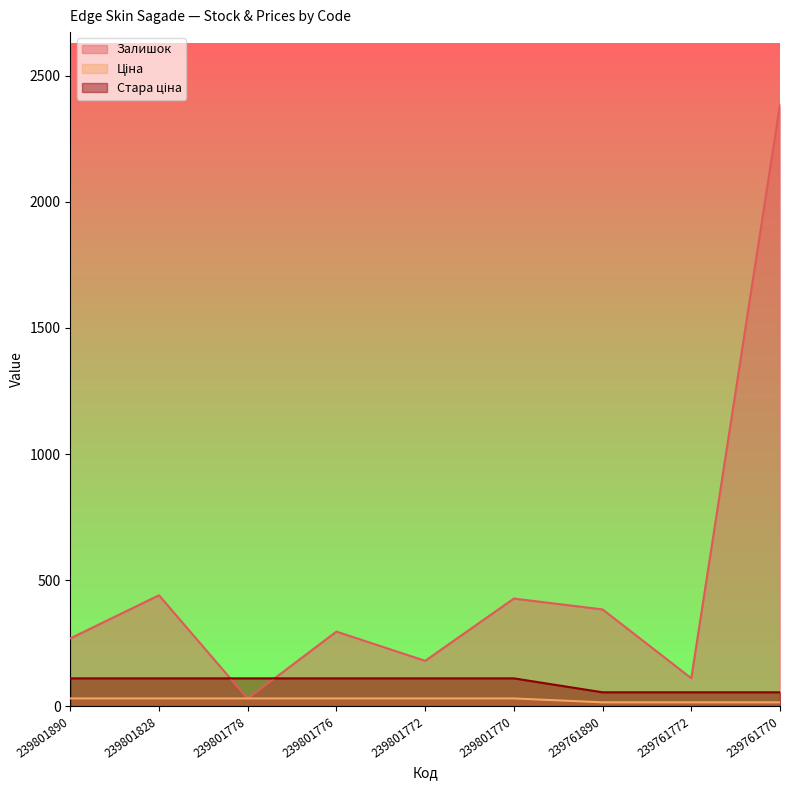

How many times do Залишок and Ціна cross each other?

2